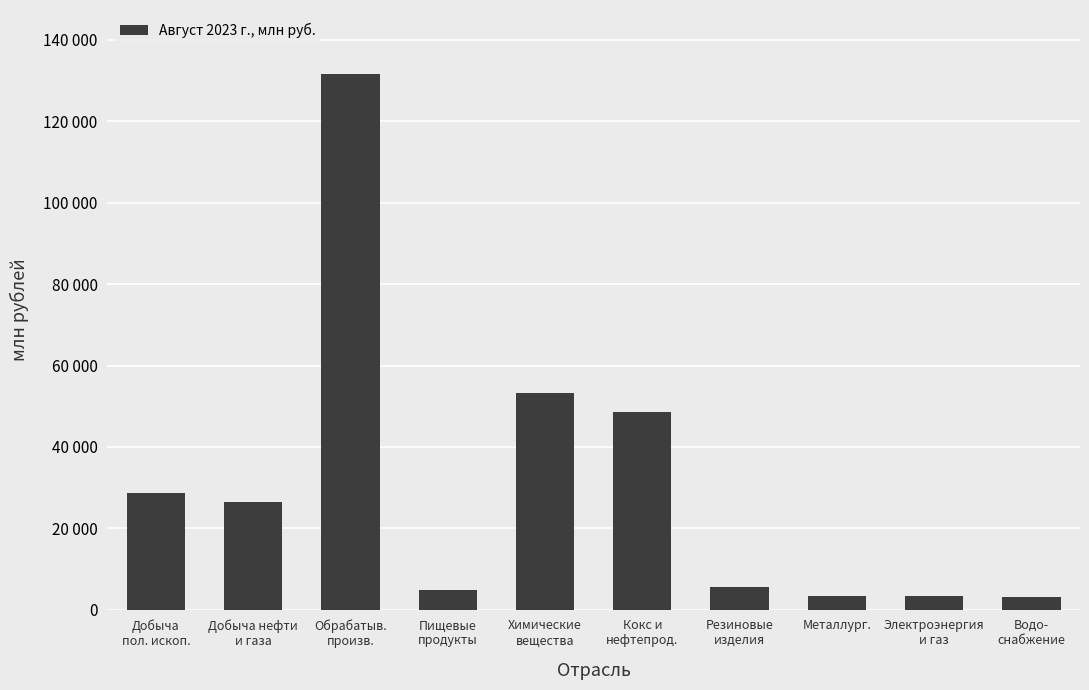

What is the minimum value shown in the chart?

3229.2